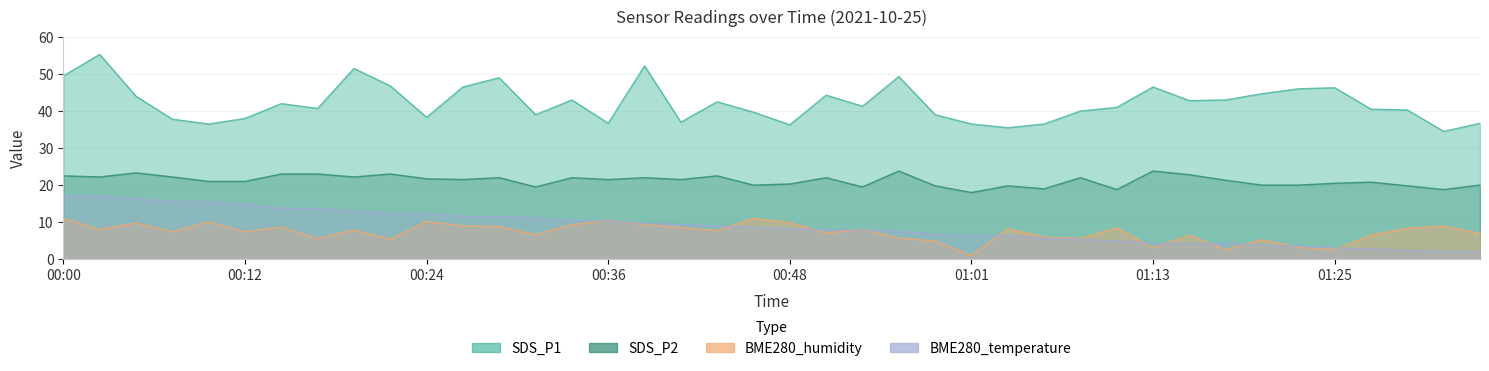

Is it true that SDS_P1 equals 88.6 at 00:02?

False